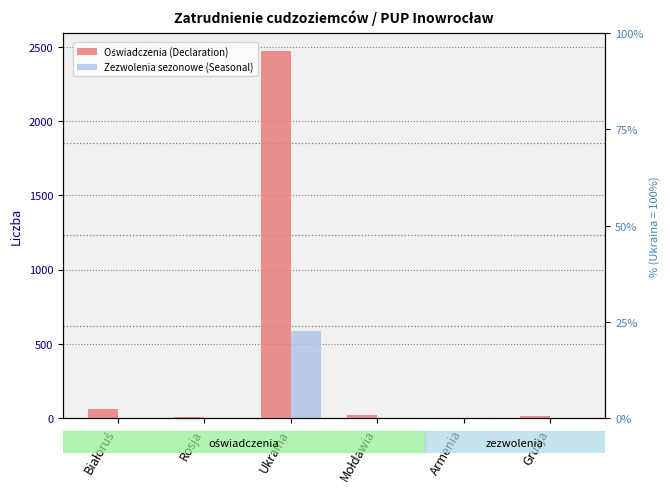

What is the difference between the maximum and minimum values in the Zezwolenia sezonowe (Seasonal) series?

587